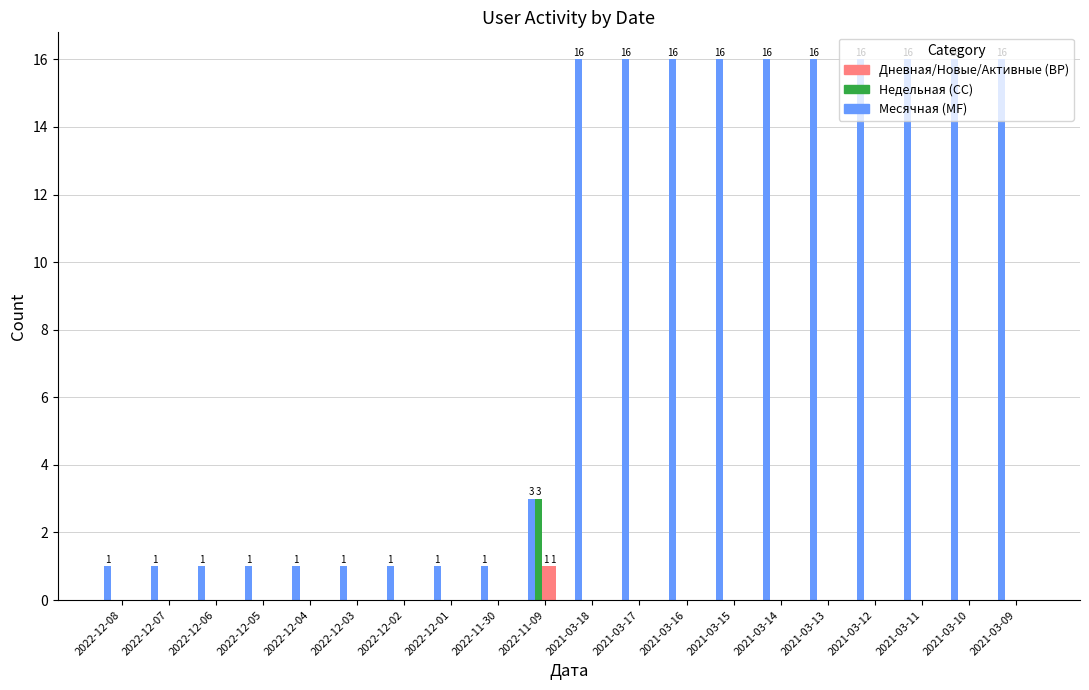

Reading left to right, list all the values displayed in this chart.

Месячная: 2022-12-08=1	2022-12-07=1	2022-12-06=1	2022-12-05=1	2022-12-04=1	2022-12-03=1	2022-12-02=1	2022-12-01=1	2022-11-30=1	2022-11-09=3	2021-03-18=16	2021-03-17=16	2021-03-16=16	2021-03-15=16	2021-03-14=16	2021-03-13=16	2021-03-12=16	2021-03-11=16	2021-03-10=16	2021-03-09=16
Недельная: 2022-12-08=0	2022-12-07=0	2022-12-06=0	2022-12-05=0	2022-12-04=0	2022-12-03=0	2022-12-02=0	2022-12-01=0	2022-11-30=0	2022-11-09=3	2021-03-18=0	2021-03-17=0	2021-03-16=0	2021-03-15=0	2021-03-14=0	2021-03-13=0	2021-03-12=0	2021-03-11=0	2021-03-10=0	2021-03-09=0
Новые: 2022-12-08=0	2022-12-07=0	2022-12-06=0	2022-12-05=0	2022-12-04=0	2022-12-03=0	2022-12-02=0	2022-12-01=0	2022-11-30=0	2022-11-09=1	2021-03-18=0	2021-03-17=0	2021-03-16=0	2021-03-15=0	2021-03-14=0	2021-03-13=0	2021-03-12=0	2021-03-11=0	2021-03-10=0	2021-03-09=0
Дневная: 2022-12-08=0	2022-12-07=0	2022-12-06=0	2022-12-05=0	2022-12-04=0	2022-12-03=0	2022-12-02=0	2022-12-01=0	2022-11-30=0	2022-11-09=1	2021-03-18=0	2021-03-17=0	2021-03-16=0	2021-03-15=0	2021-03-14=0	2021-03-13=0	2021-03-12=0	2021-03-11=0	2021-03-10=0	2021-03-09=0
Активные: 2022-12-08=0	2022-12-07=0	2022-12-06=0	2022-12-05=0	2022-12-04=0	2022-12-03=0	2022-12-02=0	2022-12-01=0	2022-11-30=0	2022-11-09=0	2021-03-18=0	2021-03-17=0	2021-03-16=0	2021-03-15=0	2021-03-14=0	2021-03-13=0	2021-03-12=0	2021-03-11=0	2021-03-10=0	2021-03-09=0